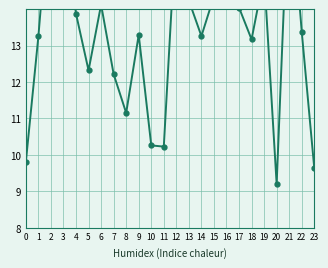

Count the number of values greater than 13.

16